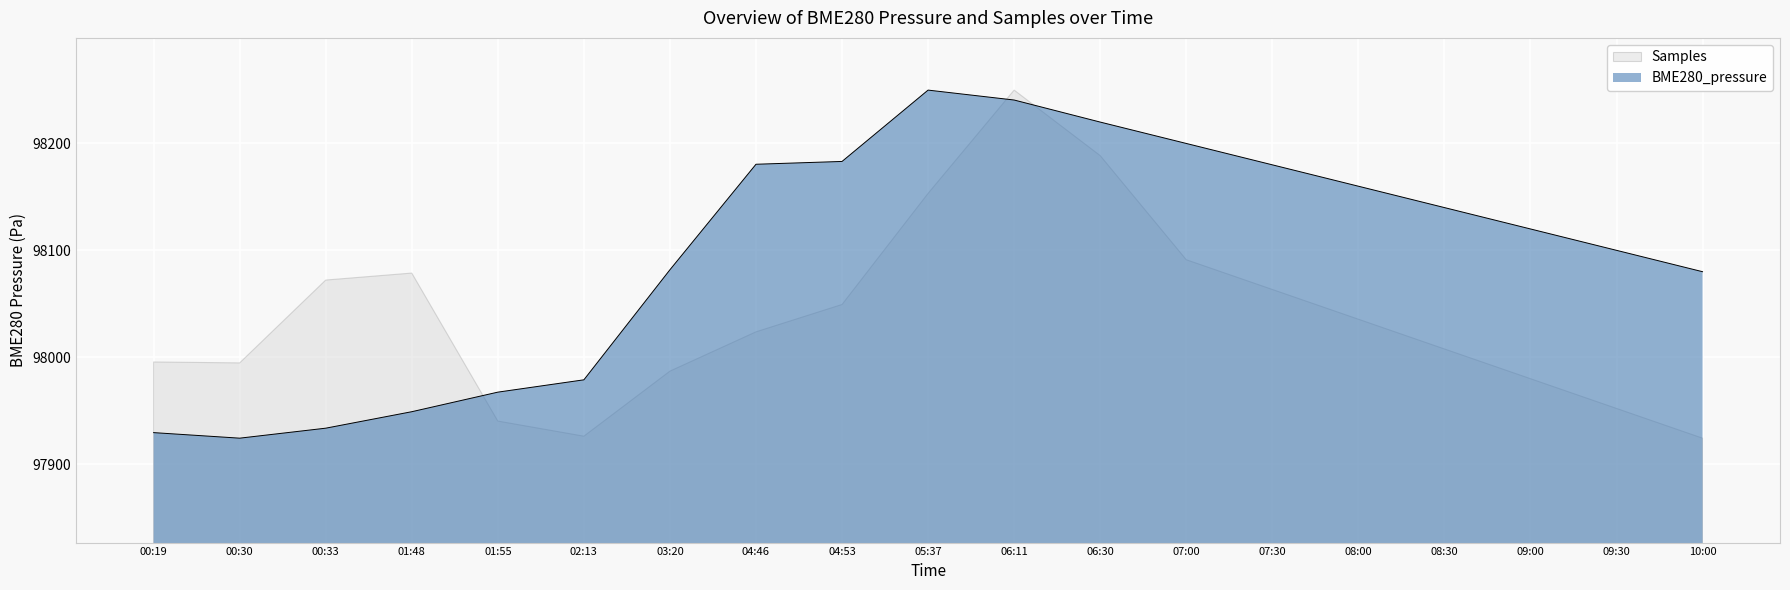

Reading left to right, extract all data points from this chart.

97929.4	97924.2	97933.6	97949.0	97967.3	97978.8	98081.8	98180.5	98183.2	98249.9	98240.6	98220.0	98200.0	98180.0	98160.0	98140.0	98120.0	98100.0	98080.0